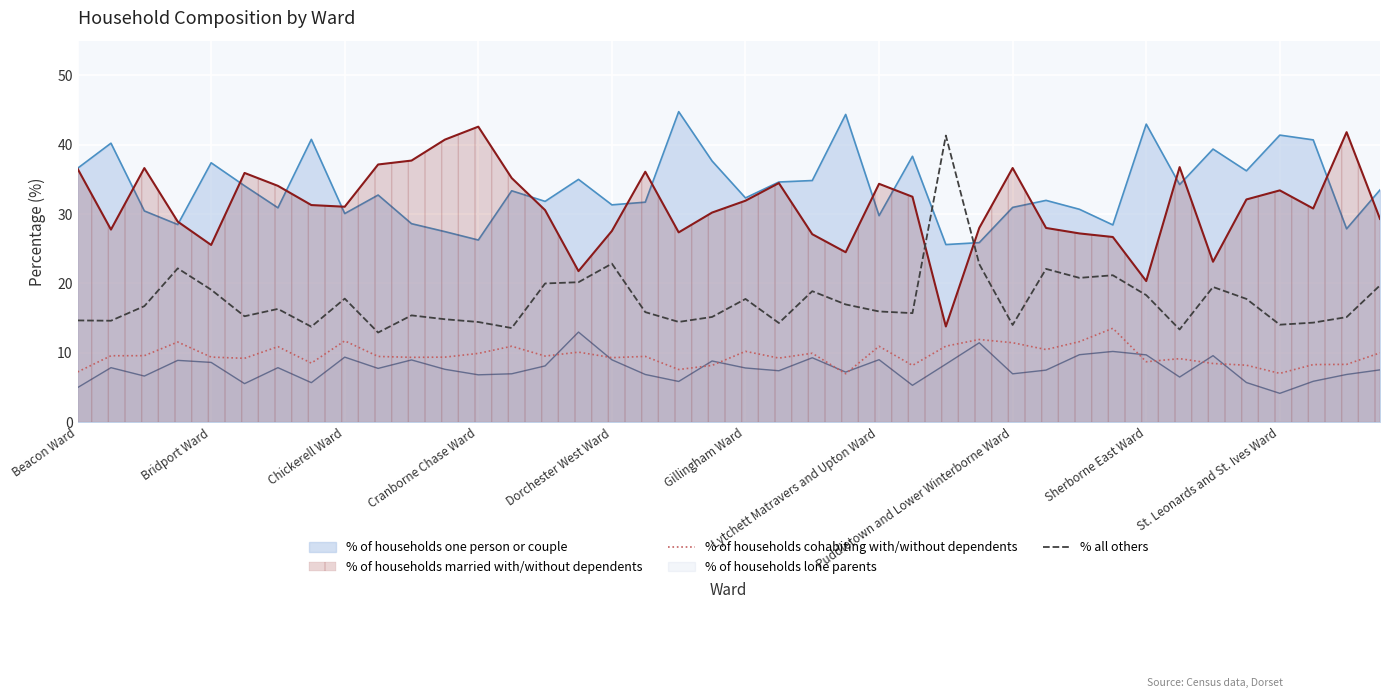

What is the difference between the % of households cohabiting with/without dependents values at 31 and 35?

5.3